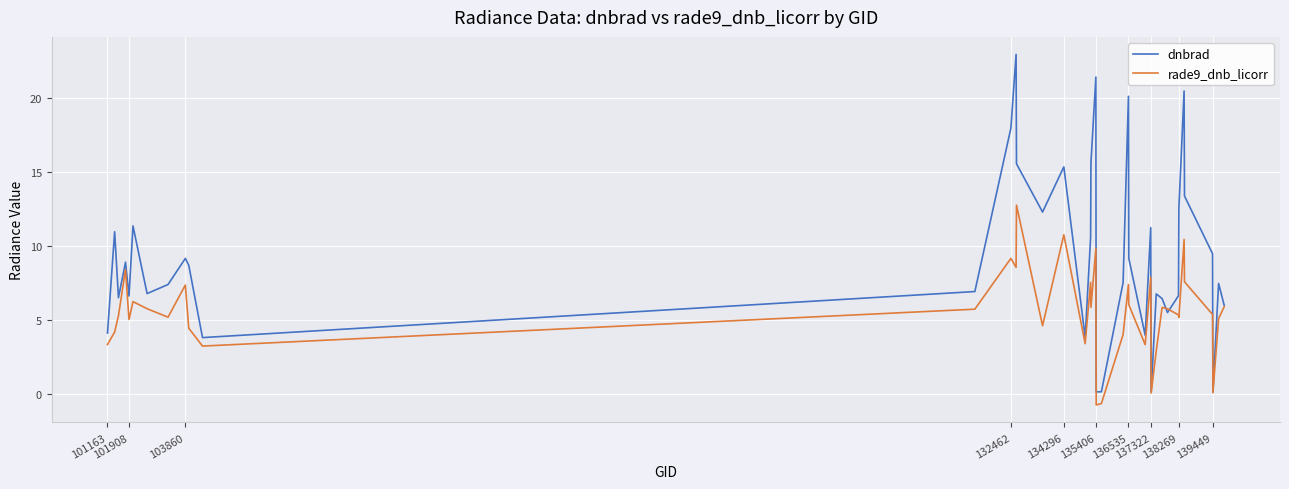

Which series has the widest spread of values?

dnbrad